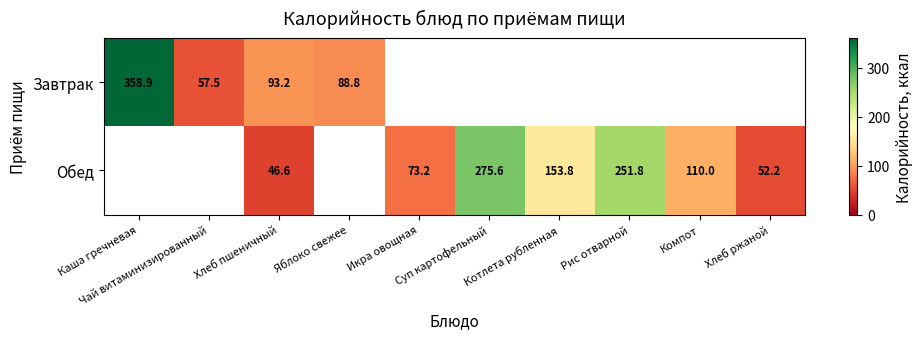

Between Котлета рубленная and Каша гречневая, which is larger?

Каша гречневая